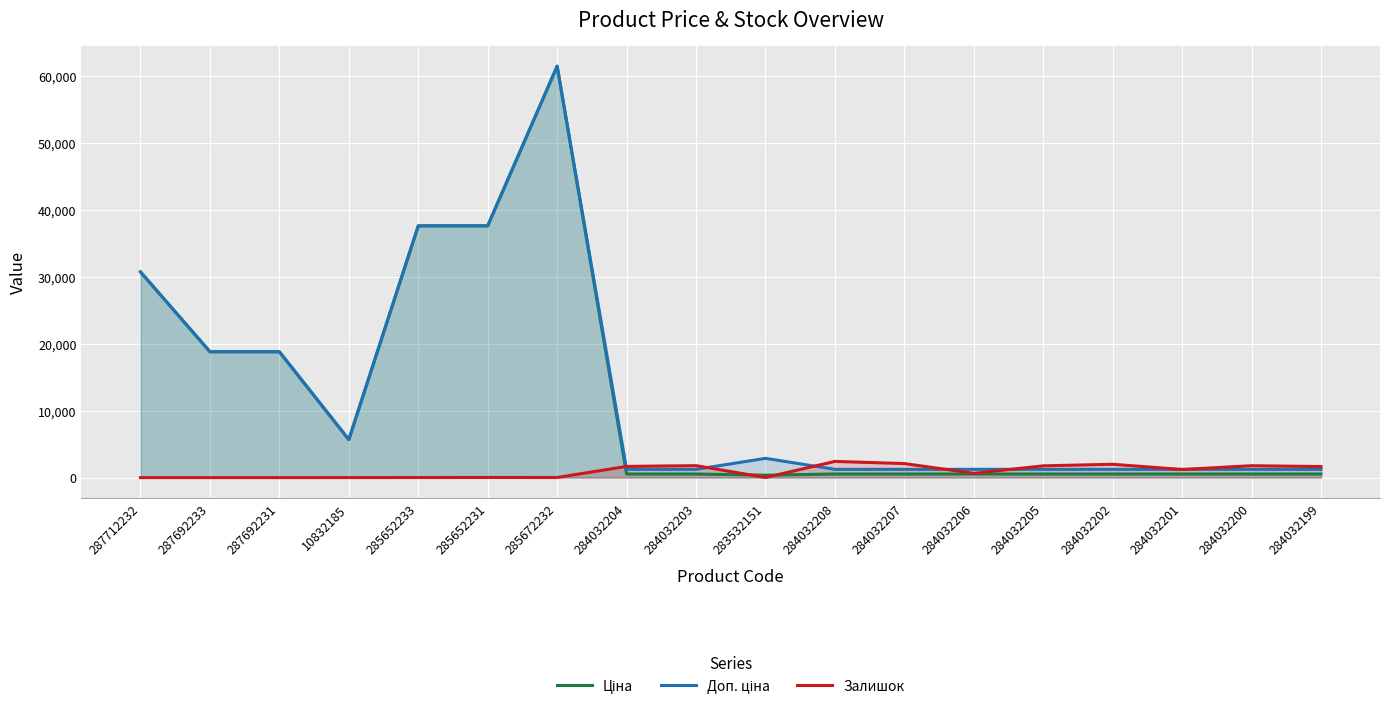

Count the number of data series in this chart.

3